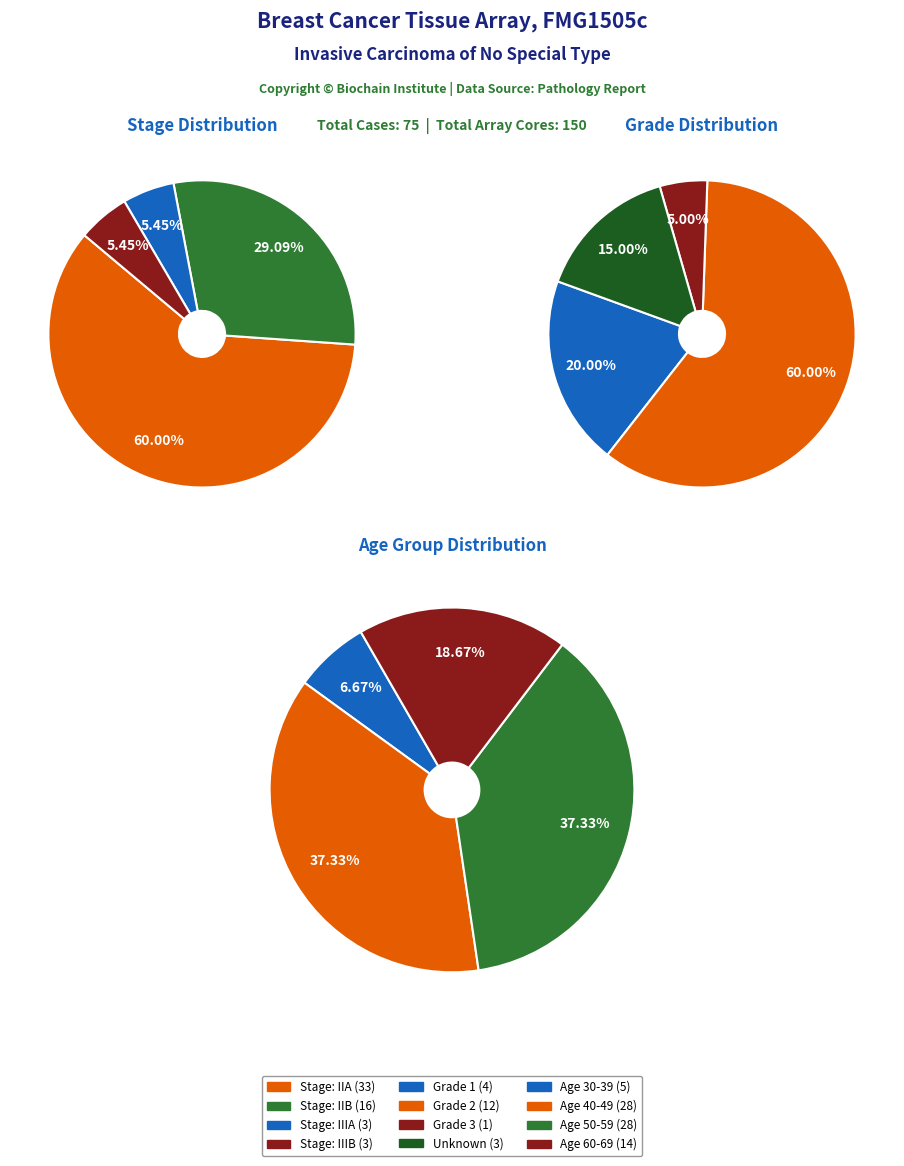

How many slices are in this pie chart?

4